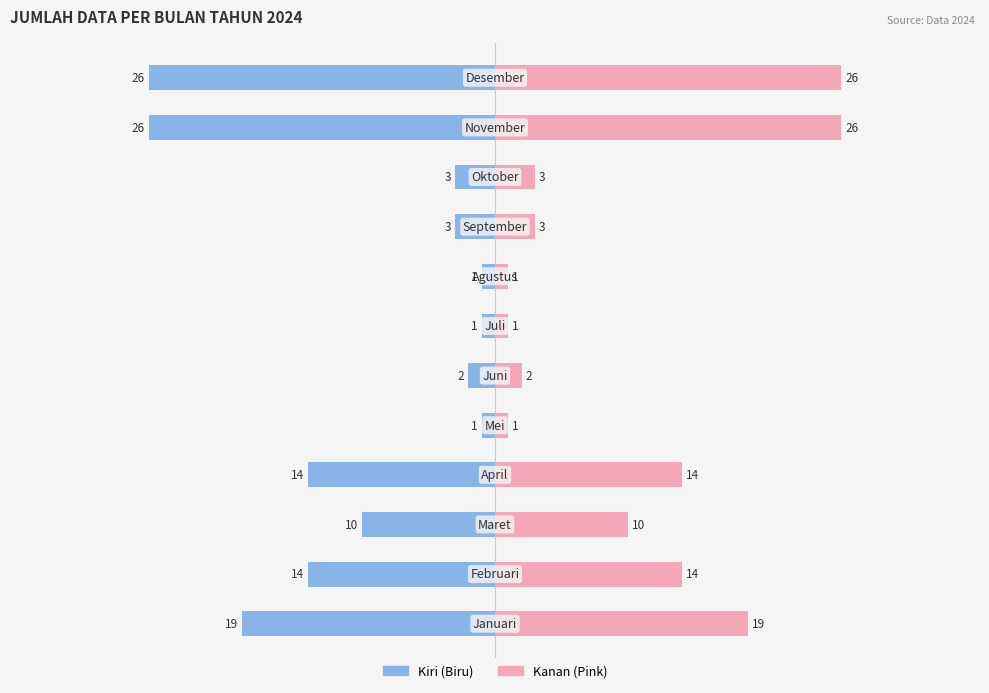

Is the value of 2024 (kanan) at 1 greater than the value of 2024 (kiri) at 4?

Yes